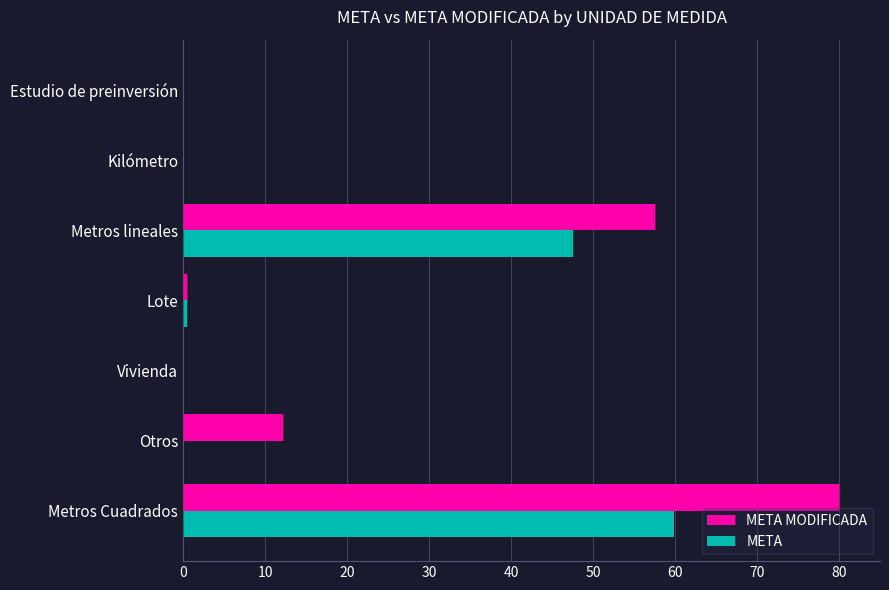

How many series are shown in this chart?

2